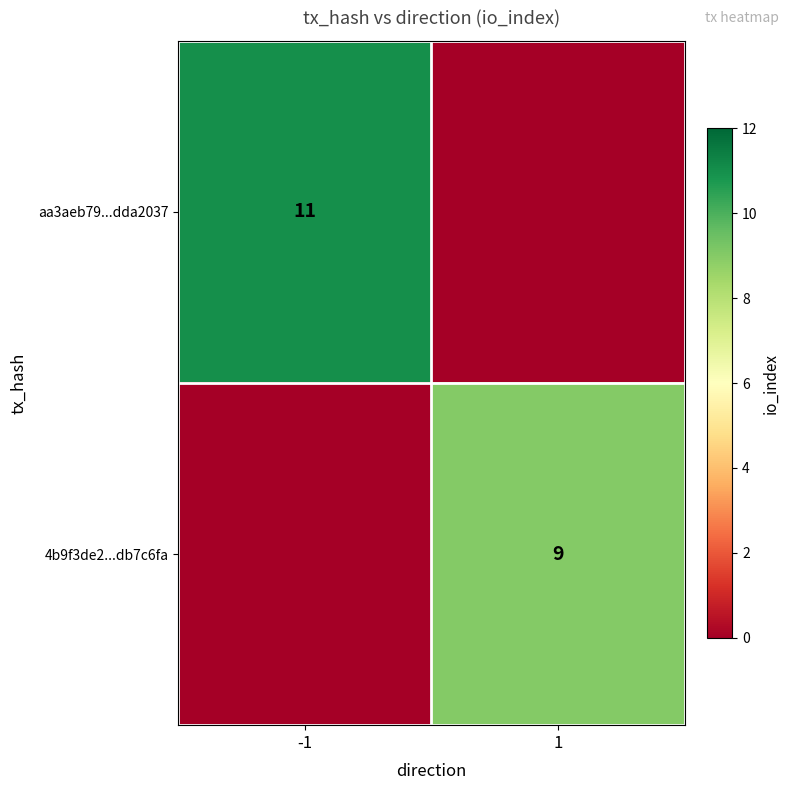

The aa3aeb79...dda2037 series shows 11 at -1. True or false?

True